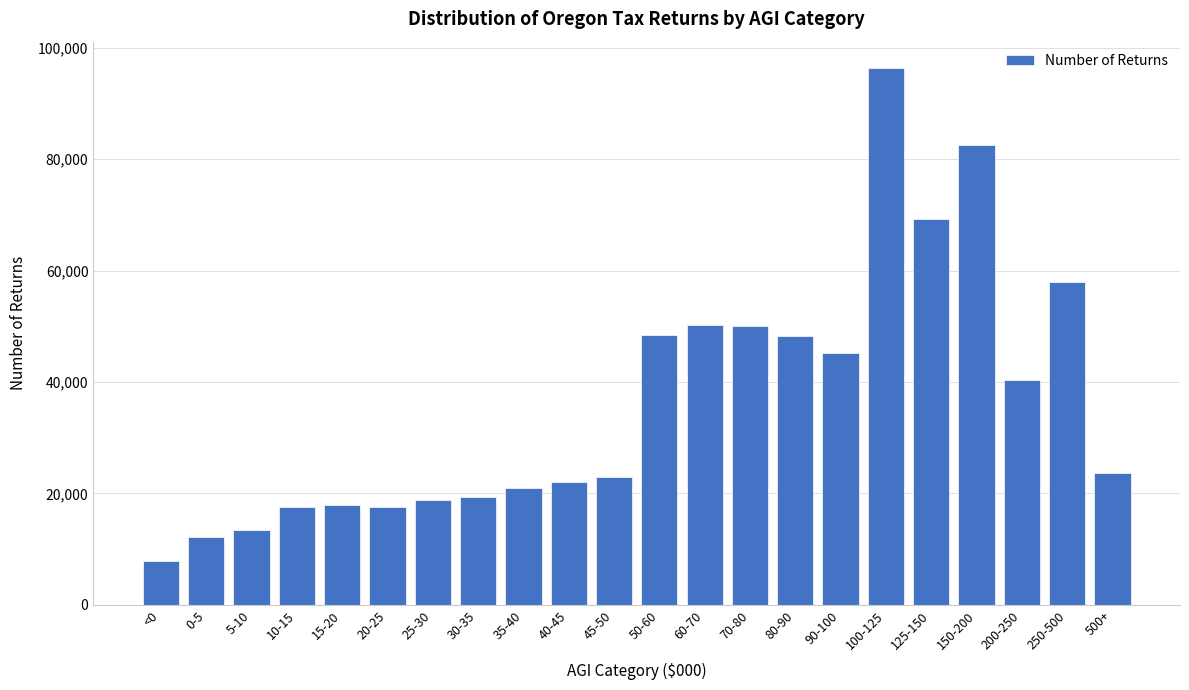

What is the sum of the values at 30-35 and 25-30?

38293